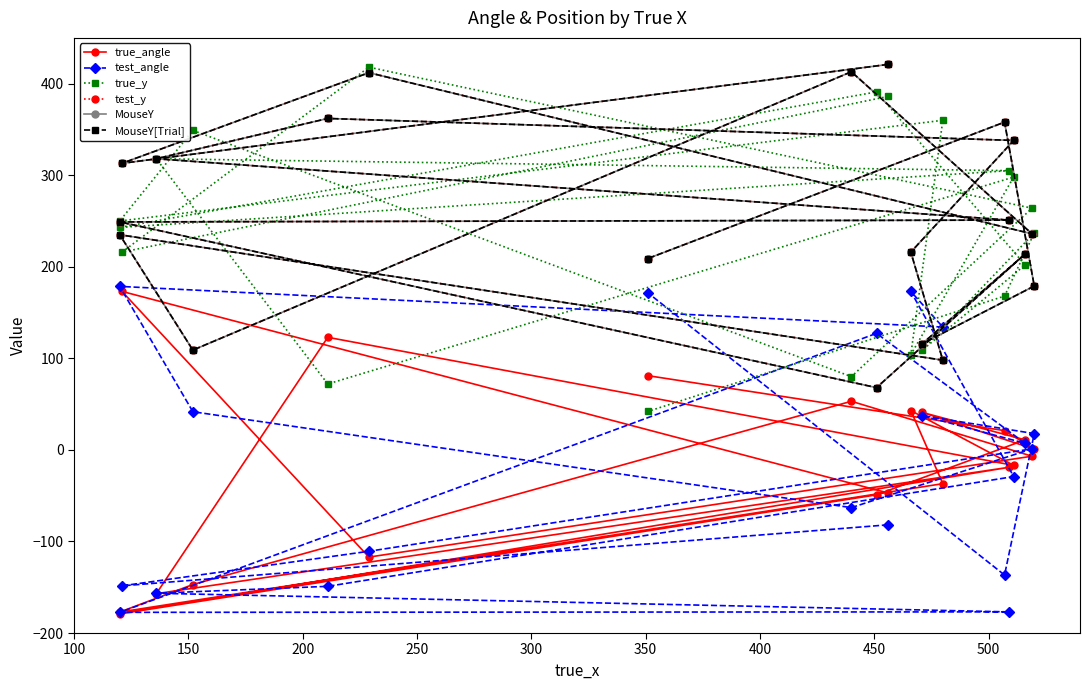

What is the value of the test_y point at the 6th from the left?

109.0